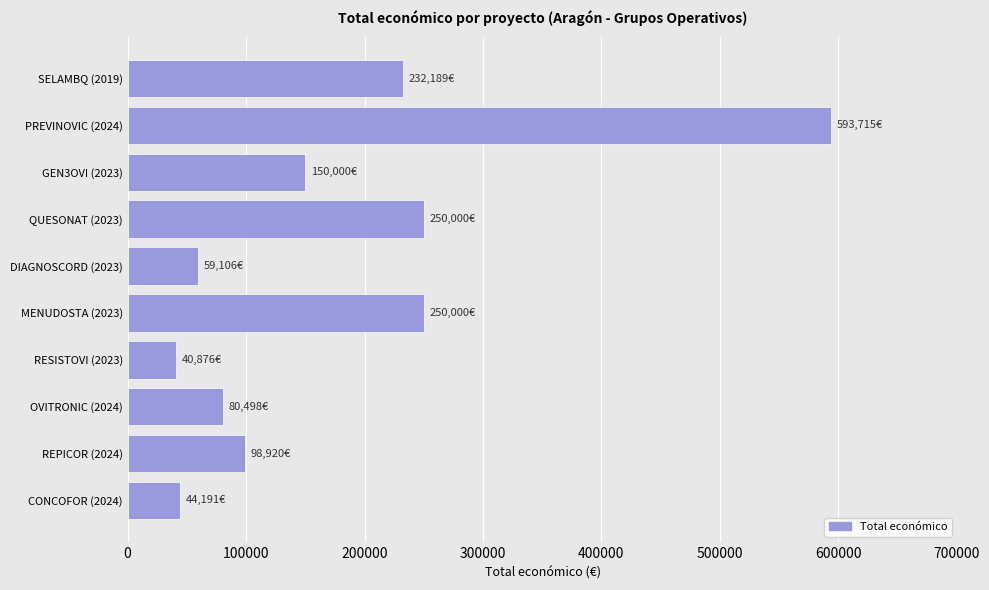

Is it true that the value at RESISTOVI (2023) is 73363?

False